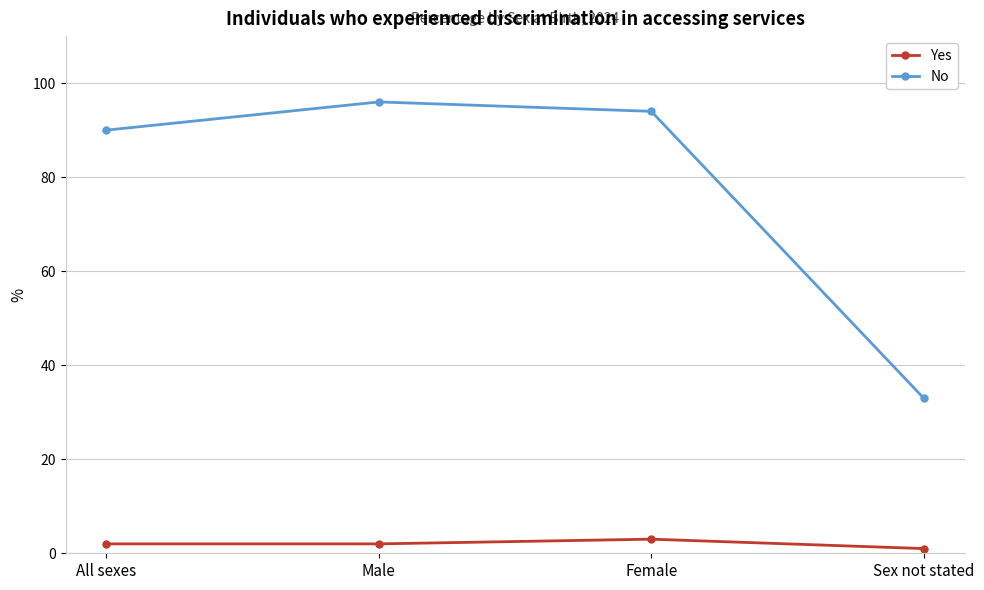

What is the difference between the highest and lowest values at Male?

94